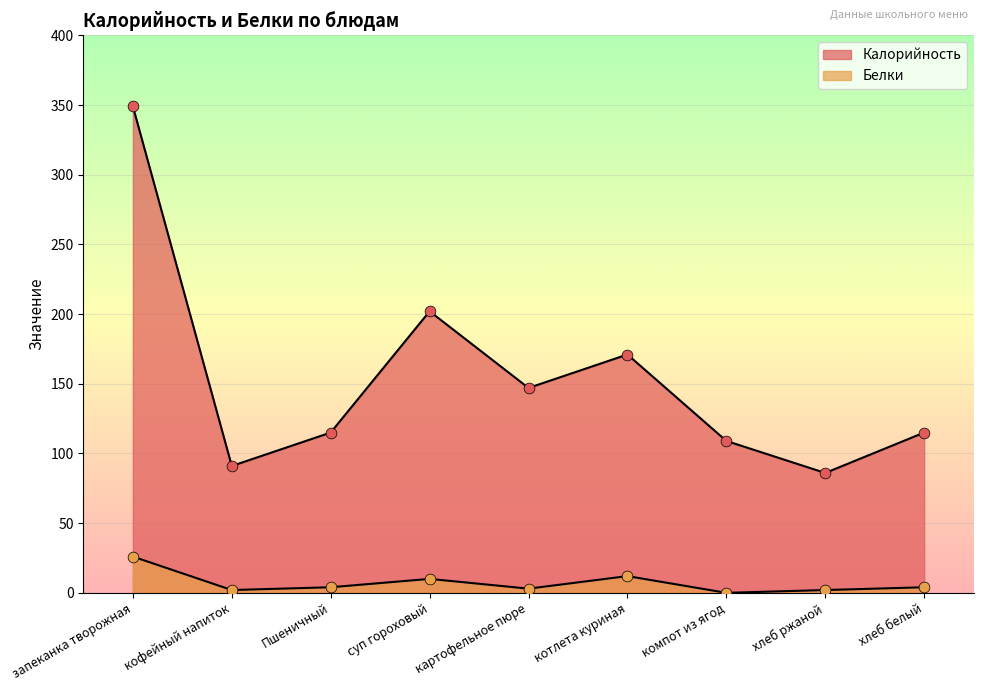

What are all the series names shown in the legend?

Калорийность, Белки